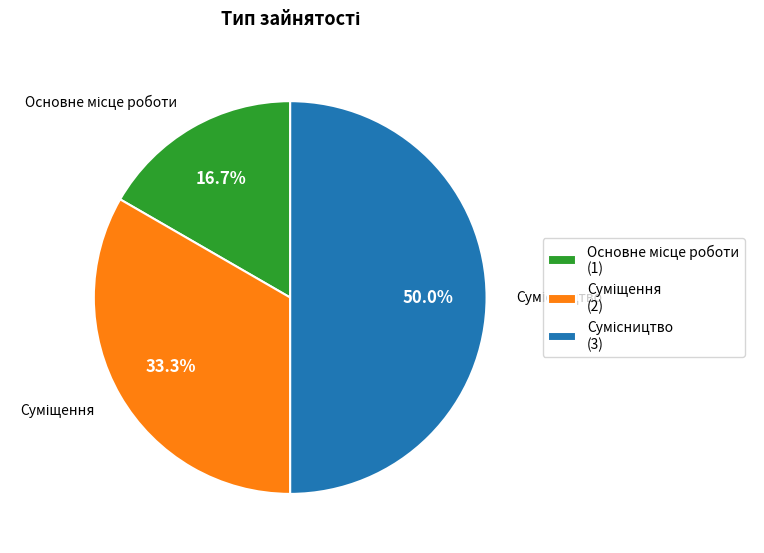

Count the number of slices in the pie.

3